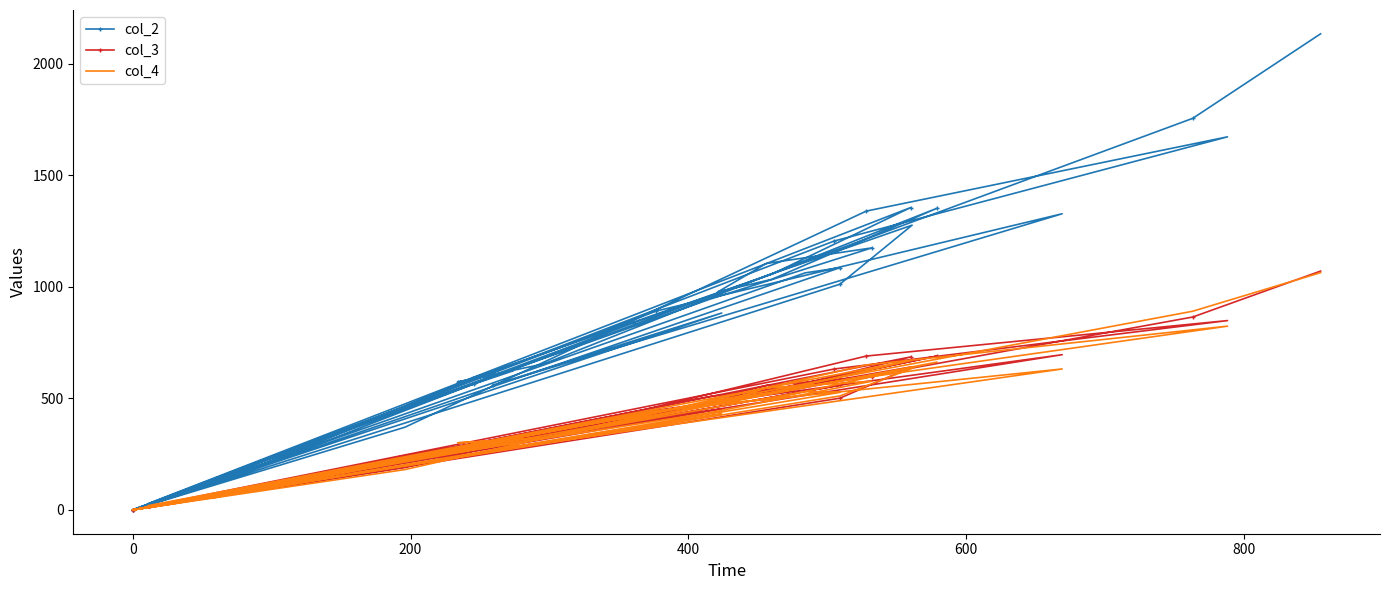

Which series has the widest spread of values?

col_2